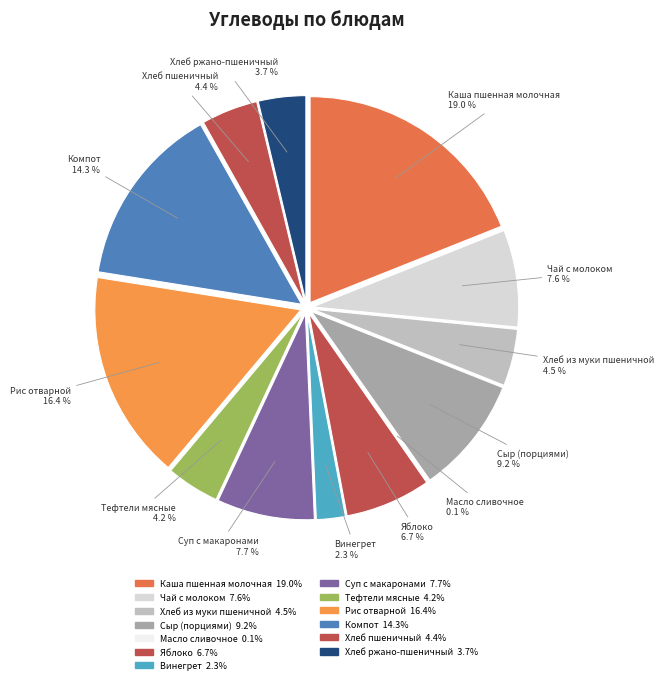

How many slices are in this pie chart?

13